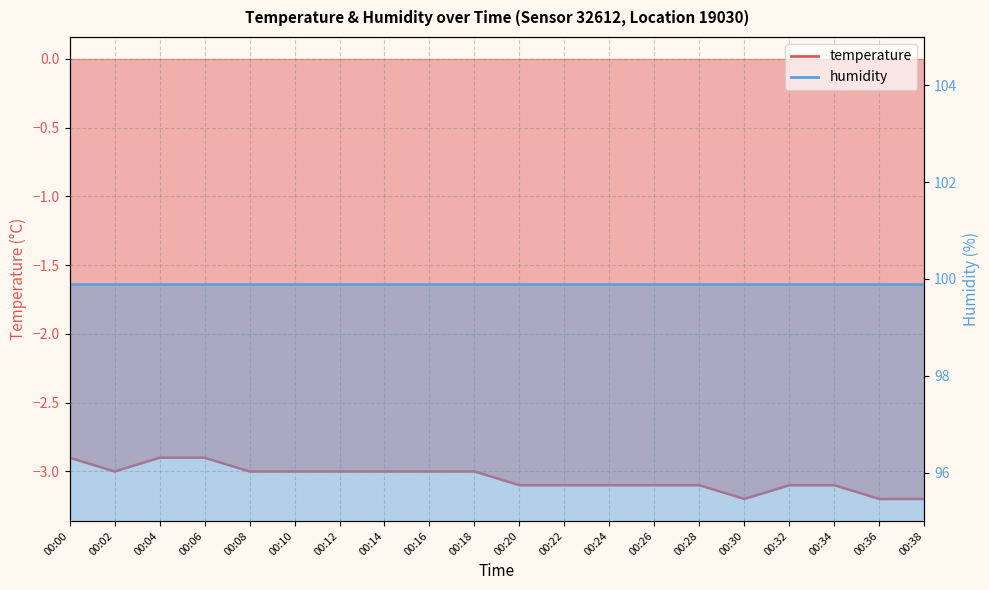

Reading left to right, what are all the values shown in this chart?

-2.9	-3.0	-2.9	-2.9	-3.0	-3.0	-3.0	-3.0	-3.0	-3.0	-3.1	-3.1	-3.1	-3.1	-3.1	-3.2	-3.1	-3.1	-3.2	-3.2